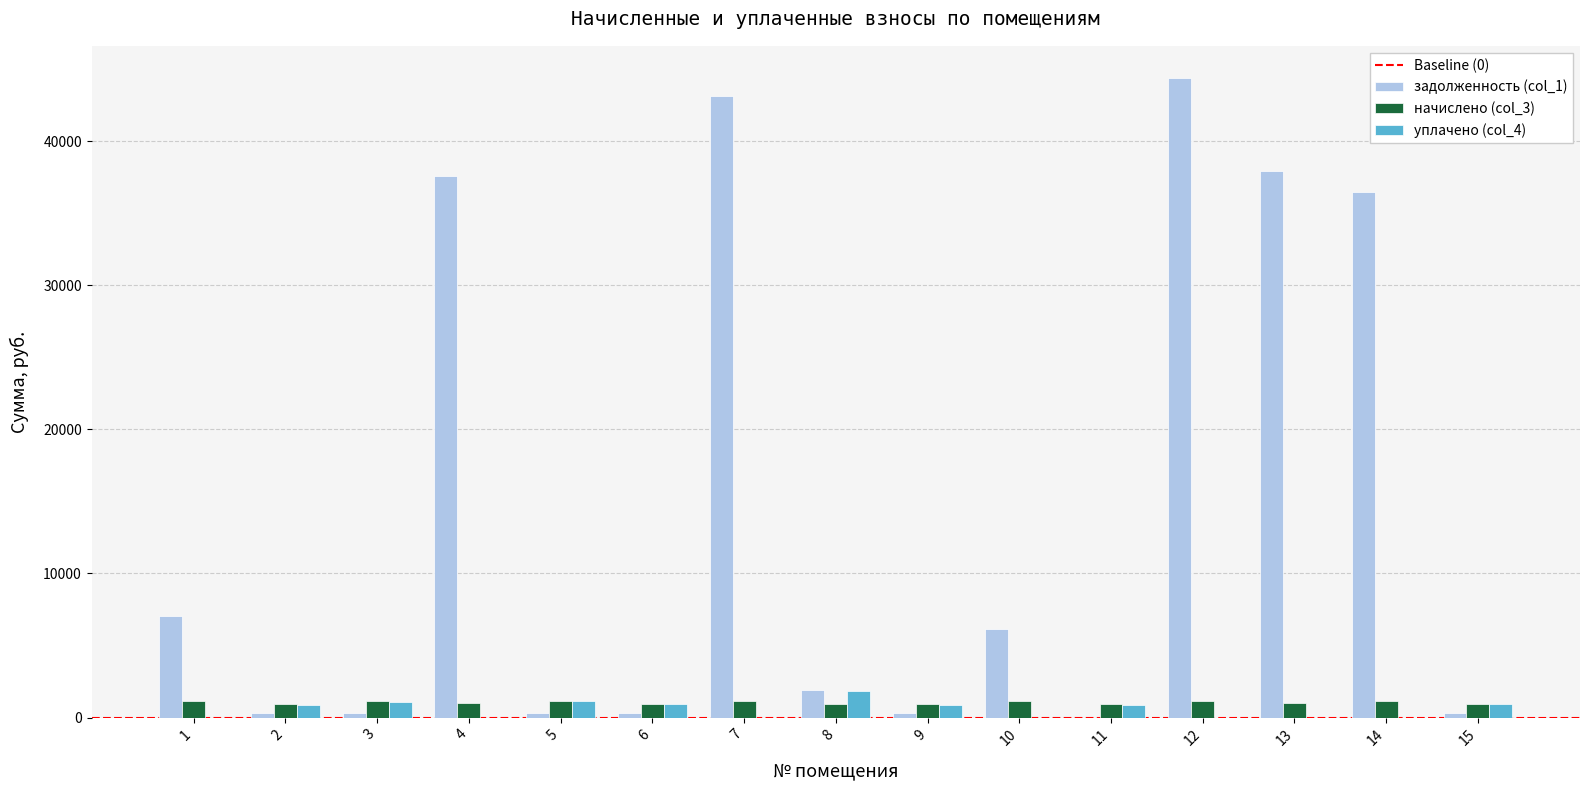

What is the sum of all уплачено (col_4) values?

8562.1